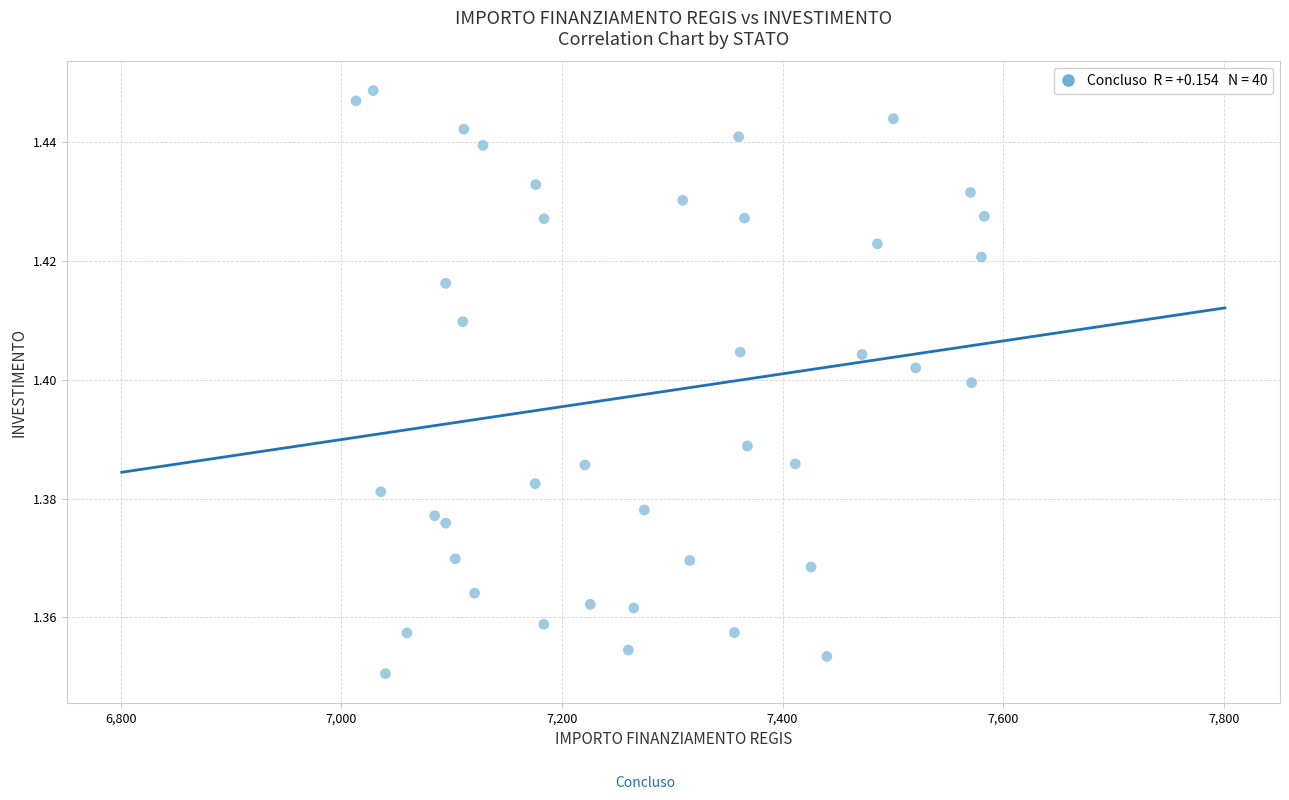

What is the range of X values (max minus min)?

569.6